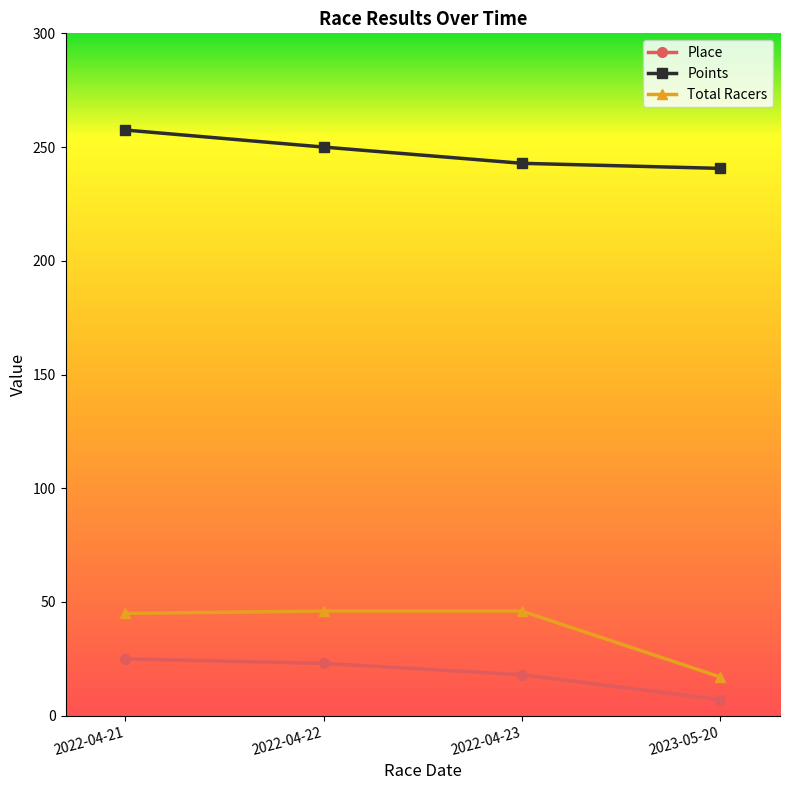

What is the highest value of the Points series?

257.5